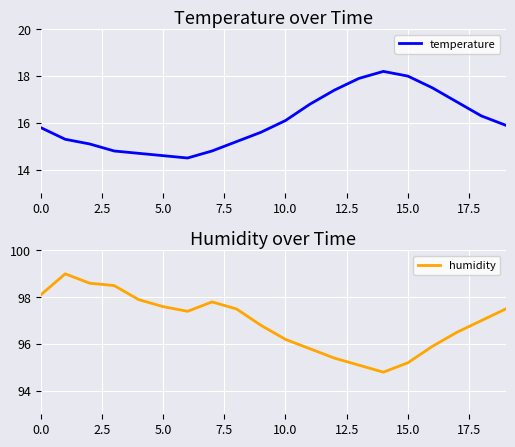

What is the highest value of the temperature series?

18.2